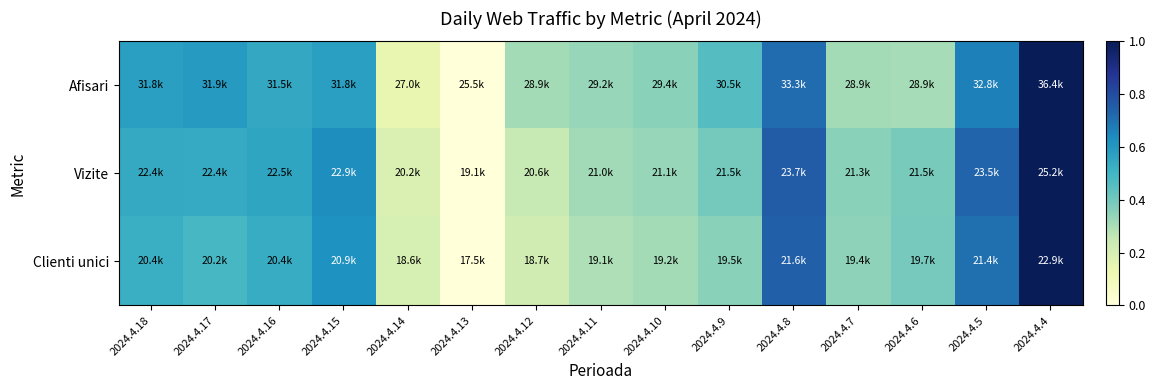

At how many categories does at least one series exceed 0?

14